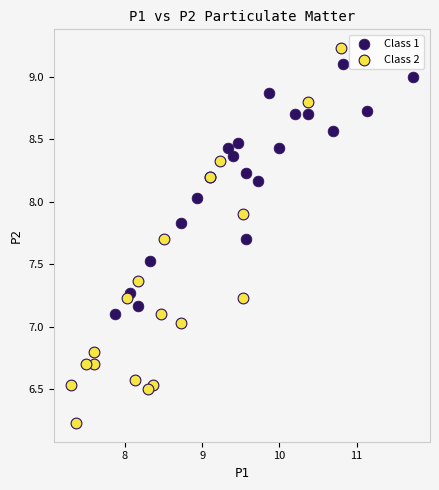

Which series has the largest Y range (max minus min)?

Class 2